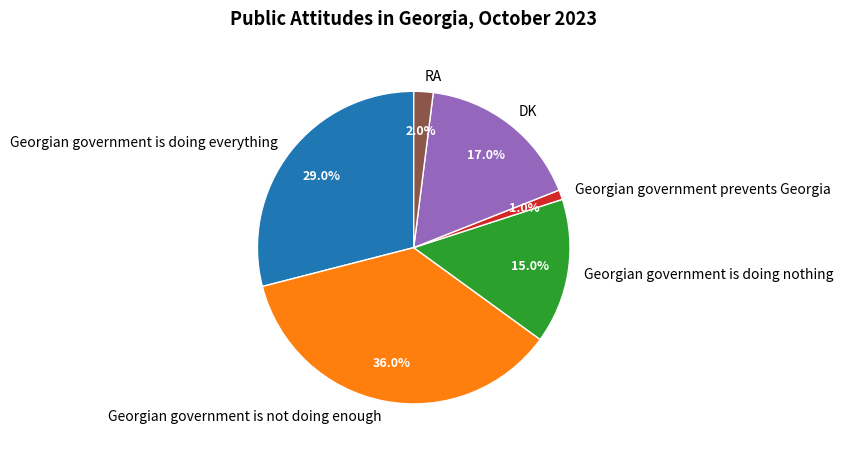

What percentage do Georgian government is doing nothing and Georgian government is doing everything together represent?

44.0%